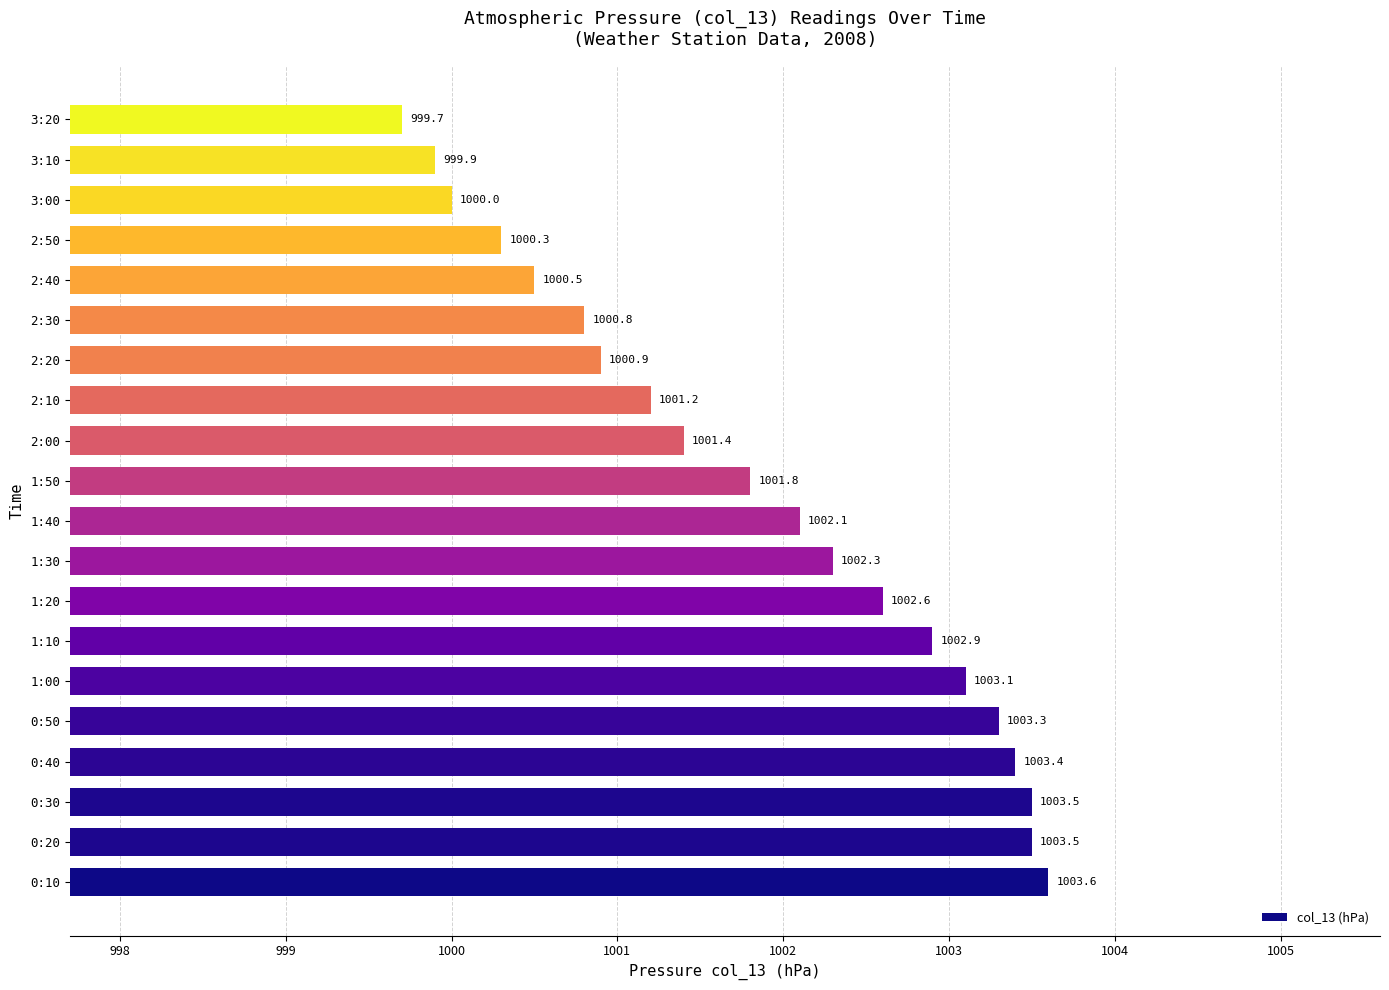

Is it true that the value at 2:30 is 1000.8?

True